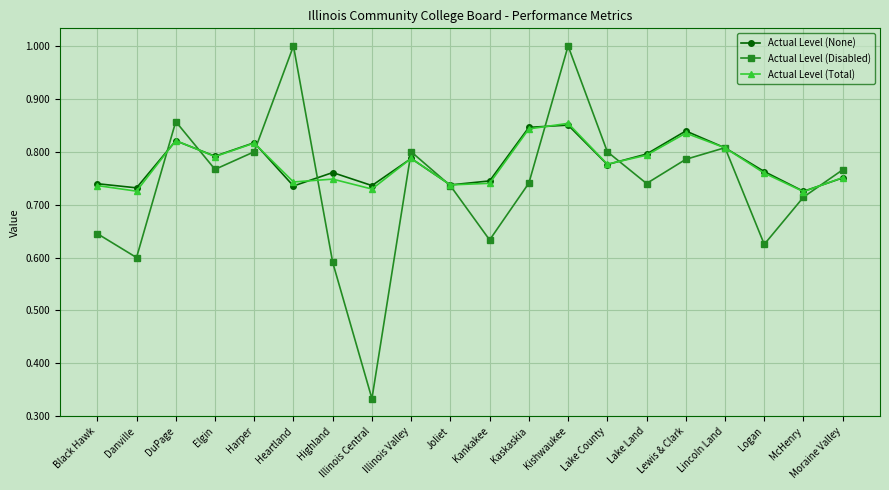

What is the maximum value shown in the chart?

1.0